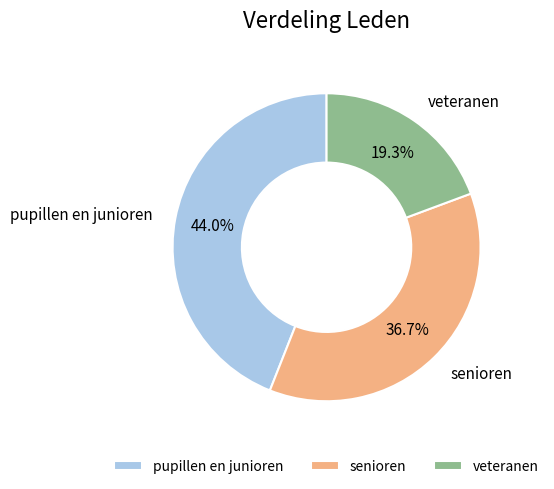

The pupillen en junioren slice represents 44% of the pie. True or false?

True